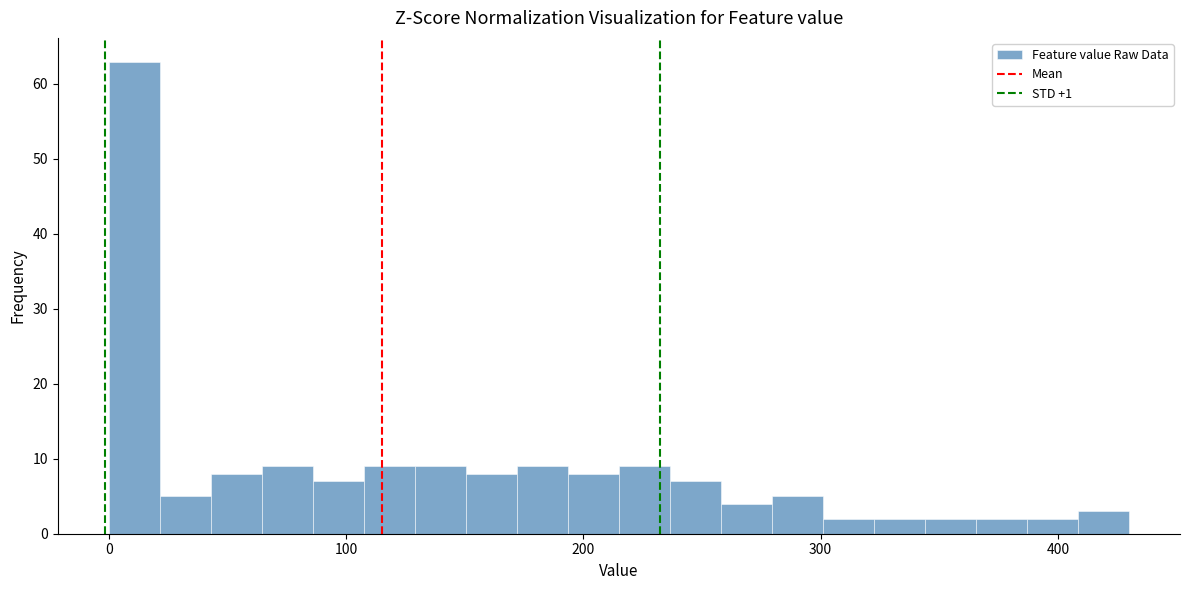

Read against the x-axis, roughly where is the centre of the tallest bar?

10